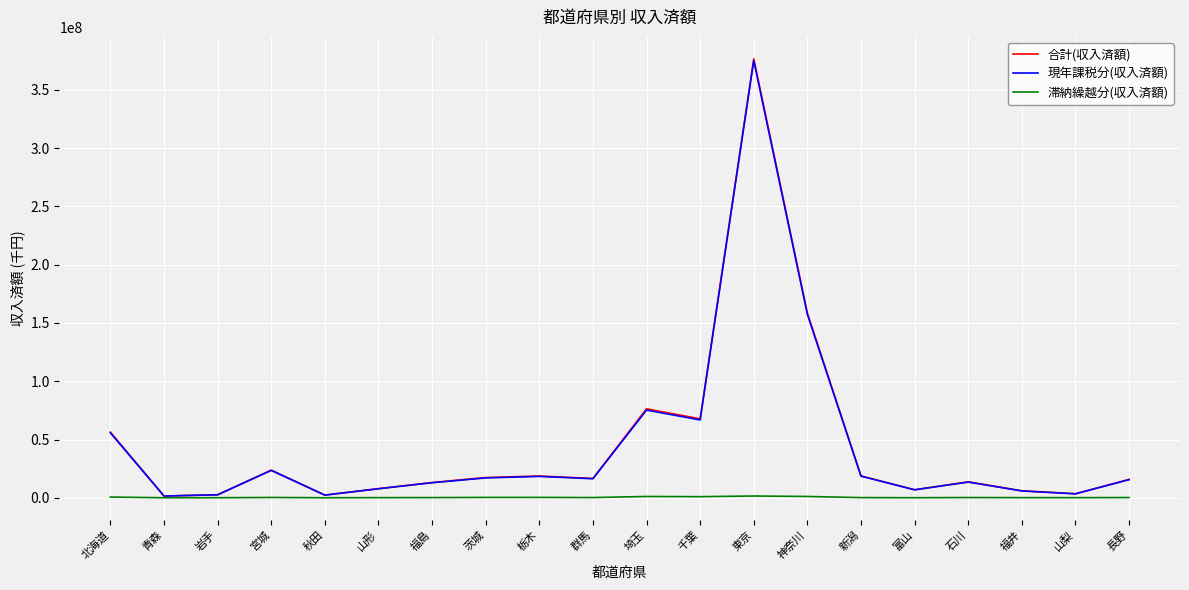

What is the greatest value displayed?

376566511